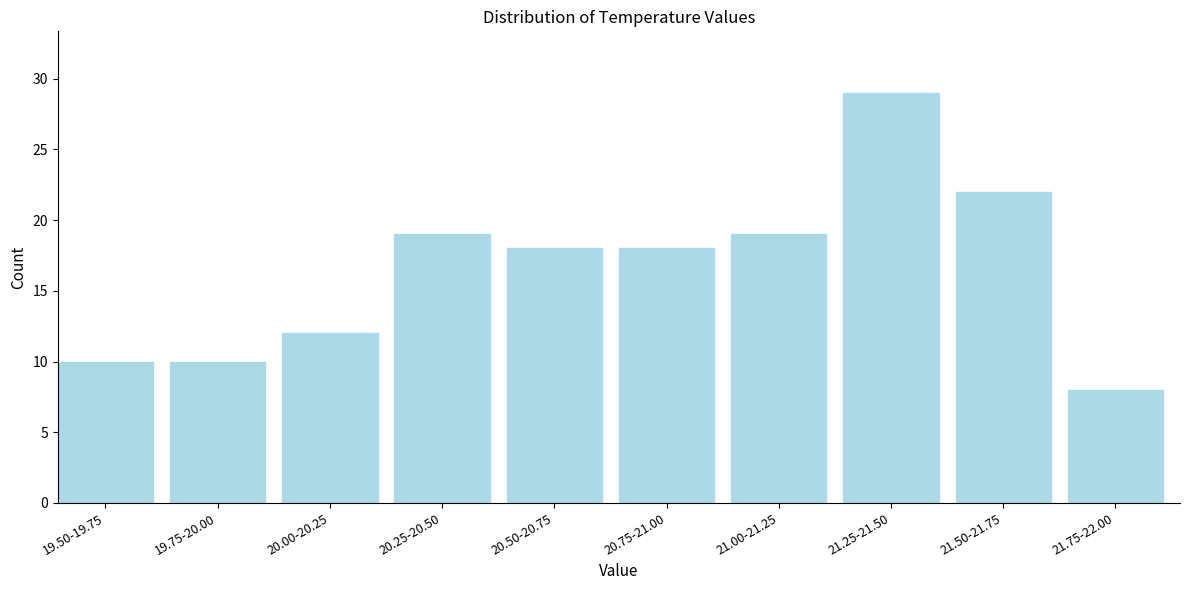

Reading left to right, transcribe all the data shown in this chart.

19.50-19.75=10	19.75-20.00=10	20.00-20.25=12	20.25-20.50=19	20.50-20.75=18	20.75-21.00=18	21.00-21.25=19	21.25-21.50=29	21.50-21.75=22	21.75-22.00=8